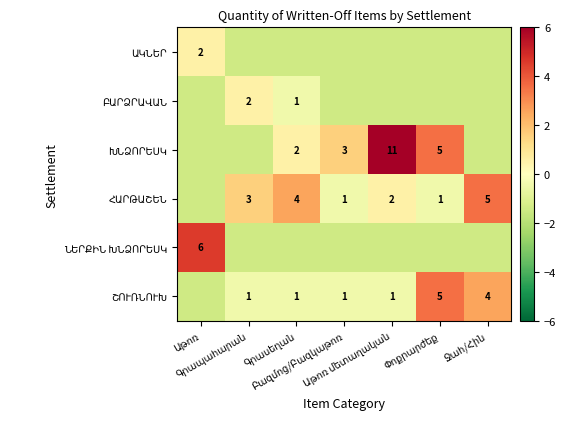

At which label is ՇՈՒՌՆՈՒԽ closest to 1?

Գրապահարան